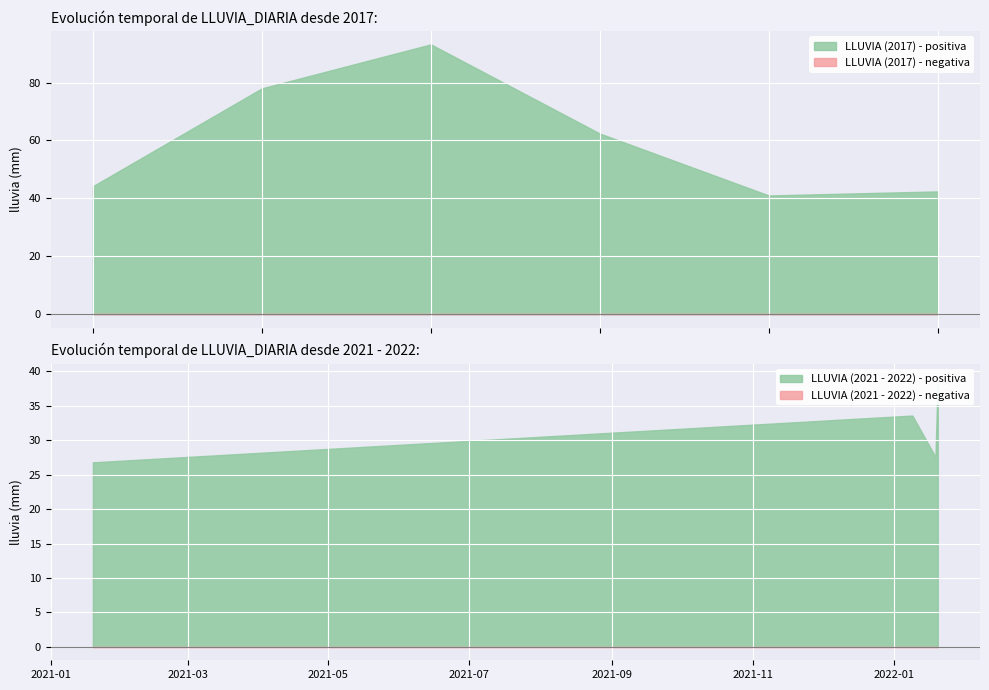

At which label does LLUVIA_DIARIA first exceed 56?

2017-01-13